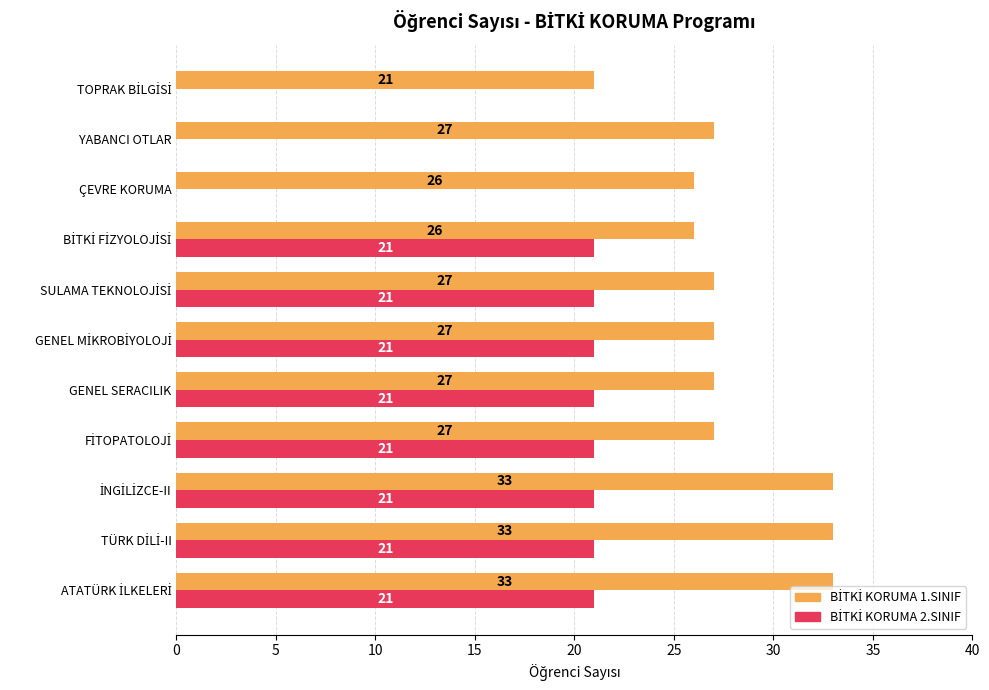

What is the total value across all series at ÇEVRE KORUMA?

26